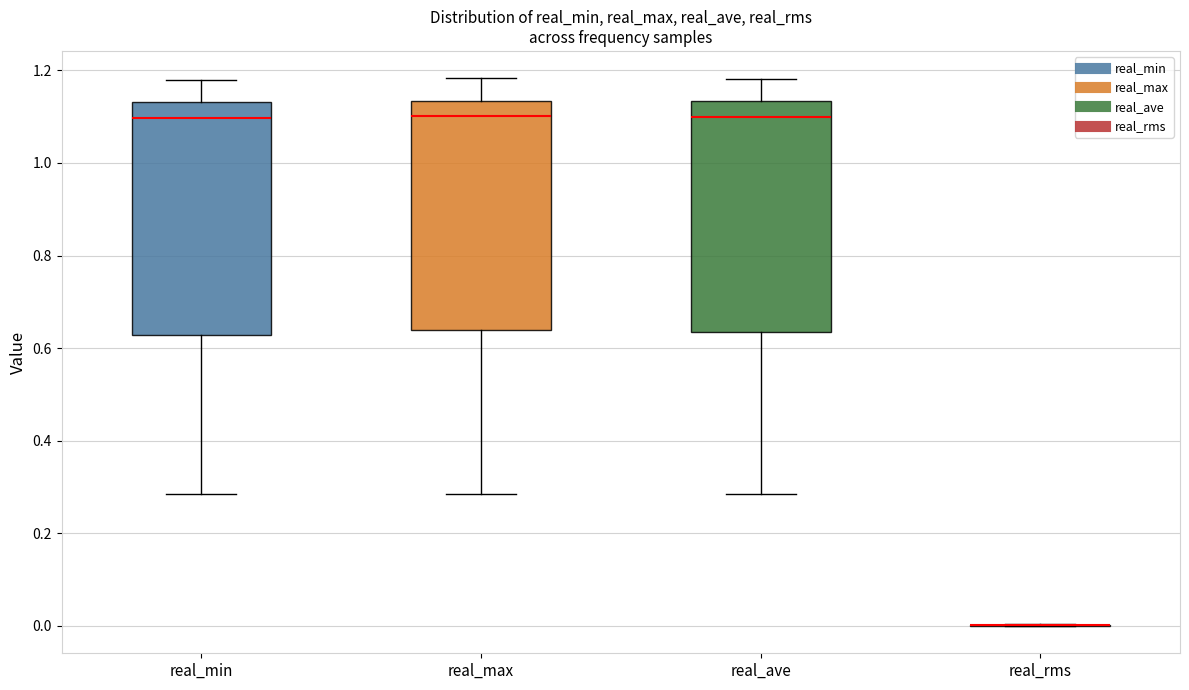

Reading left to right, transcribe this box plot: for each box, give where its median line is, the range the box spans, and where its two whiskers end, as read against the y-axis. The values are not printed on the chart, so give them approximately, as read against the axis.

real_min: median 1.10, box 0.62 to 1.14, whiskers 0.28 to 1.18
real_max: median 1.10, box 0.64 to 1.14, whiskers 0.28 to 1.18
real_ave: median 1.10, box 0.64 to 1.14, whiskers 0.28 to 1.18
real_rms: box collapsed to a line at 0.00, whiskers 0.00 to 0.00